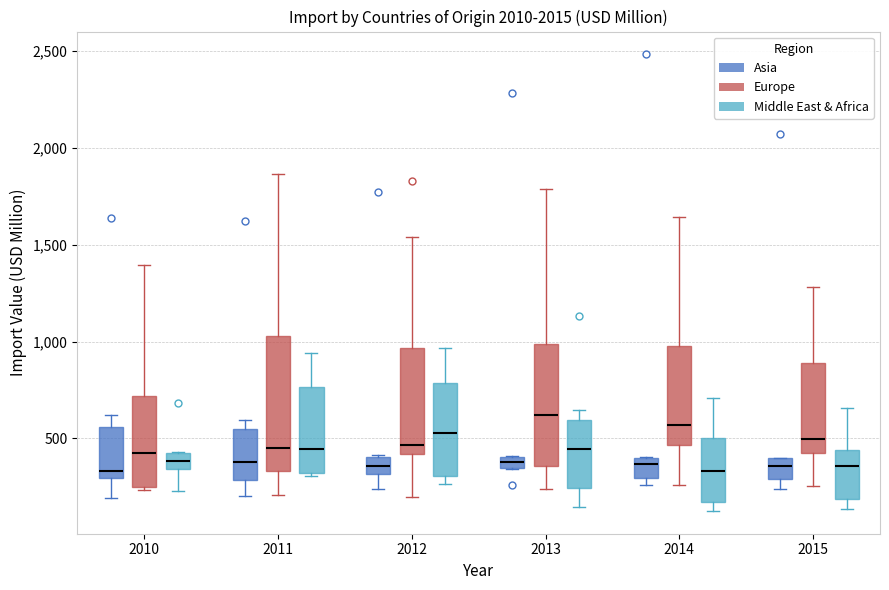

Which box is the tallest, from its lower edge to its upper edge?

2011 (Europe)